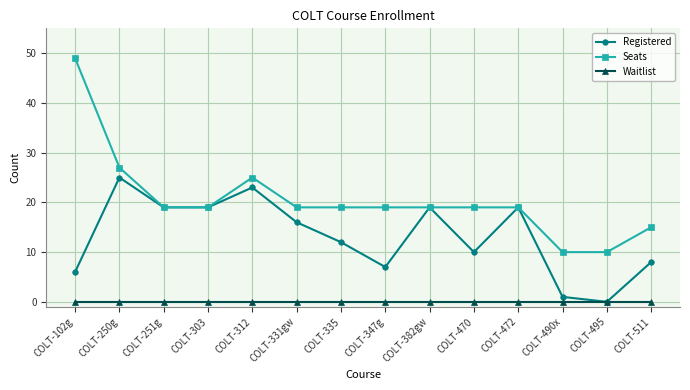

What is the average value of the Seats series?

21